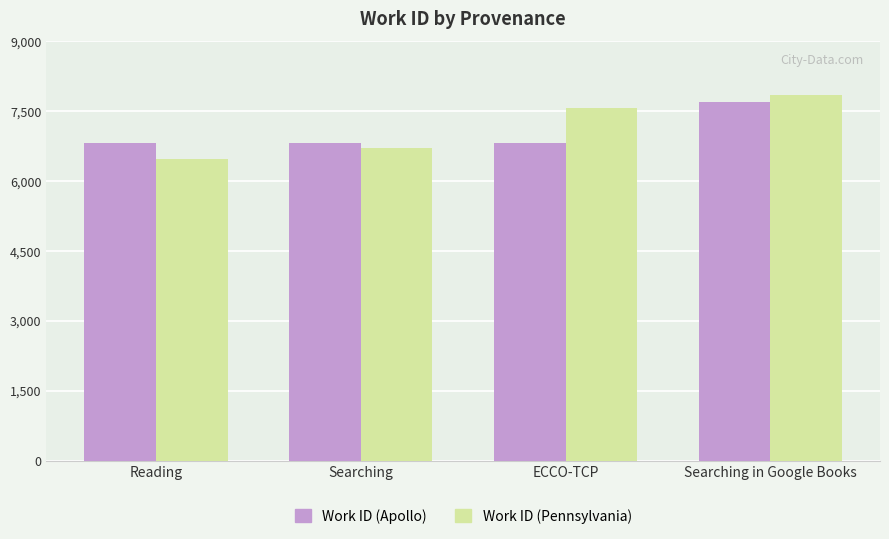

How many values in the Work ID (Apollo) series exceed 6816?

1